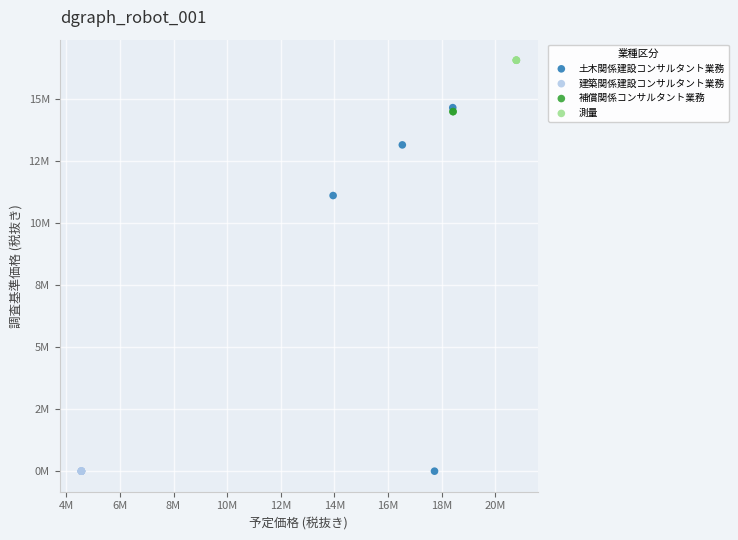

What are all the series names shown in the legend?

土木関係建設コンサルタント業務, 建築関係建設コンサルタント業務, 補償関係コンサルタント業務, 測量